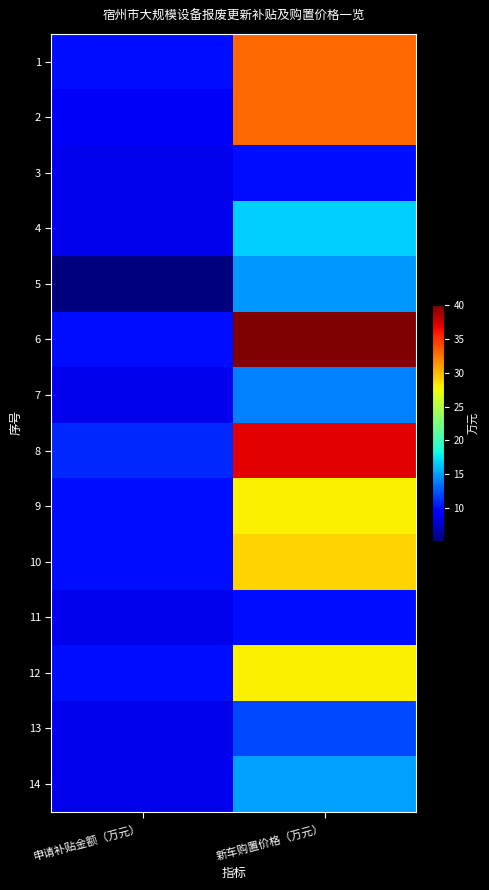

What is the minimum value shown in the chart?

5.2